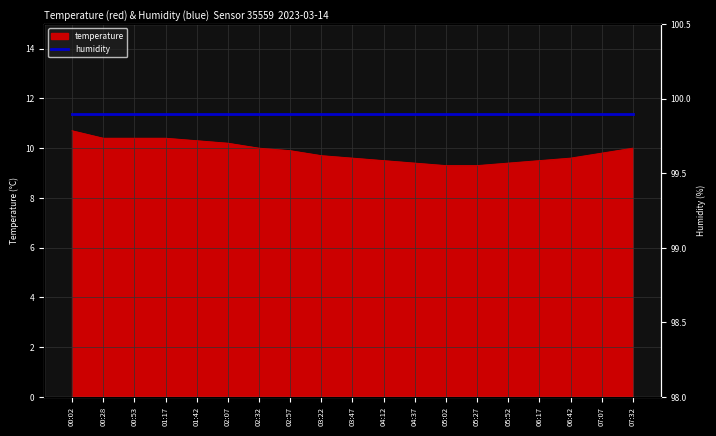

Reading left to right, list all the values displayed in this chart.

10.7	10.4	10.4	10.4	10.3	10.2	10.0	9.9	9.7	9.6	9.5	9.4	9.3	9.3	9.4	9.5	9.6	9.8	10.0